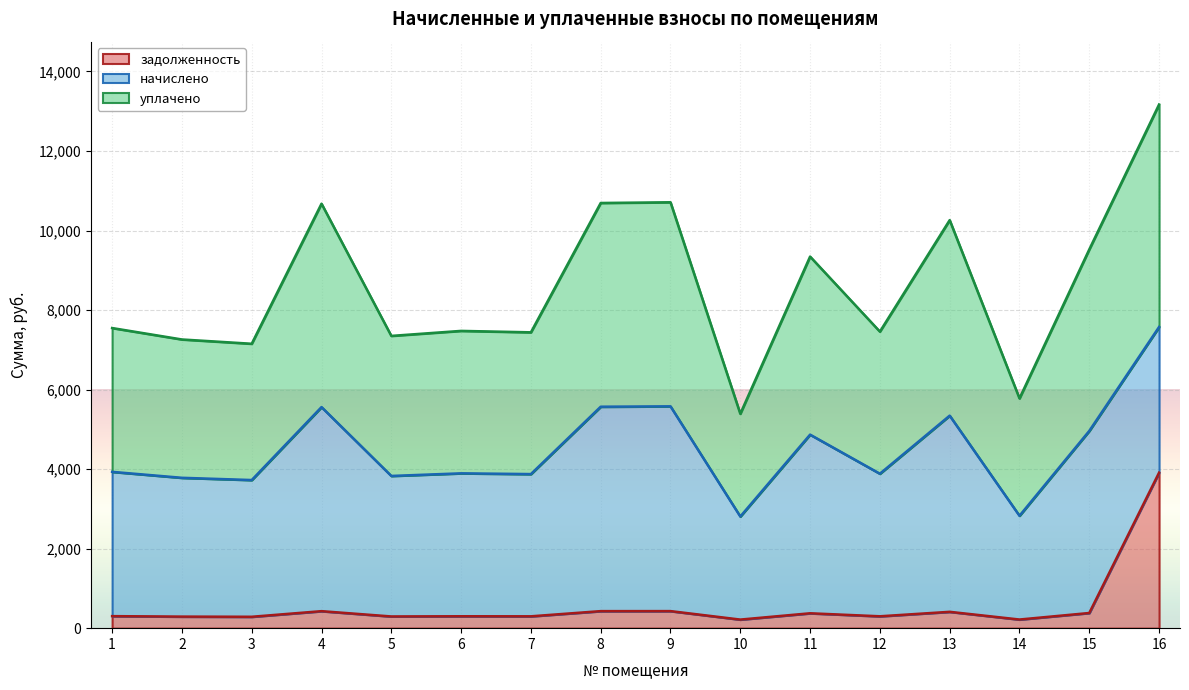

How many categories are shown in the chart?

16